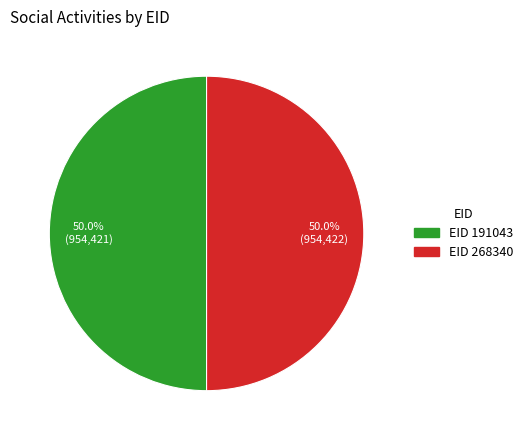

What is the ratio of the value at EID 268340 to the value at EID 191043?

1.0